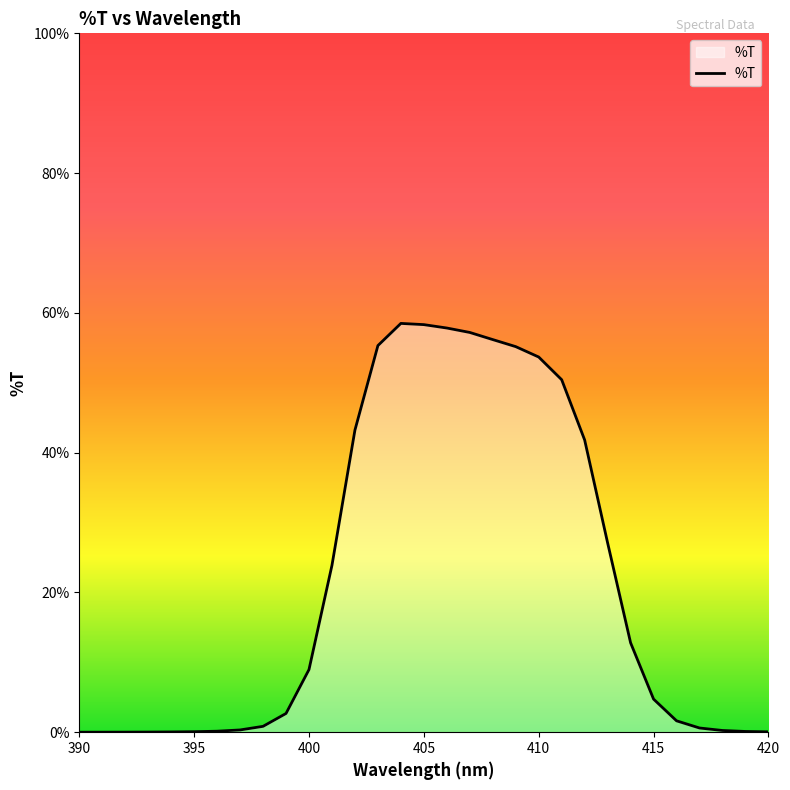

What is the greatest value displayed?

58.5